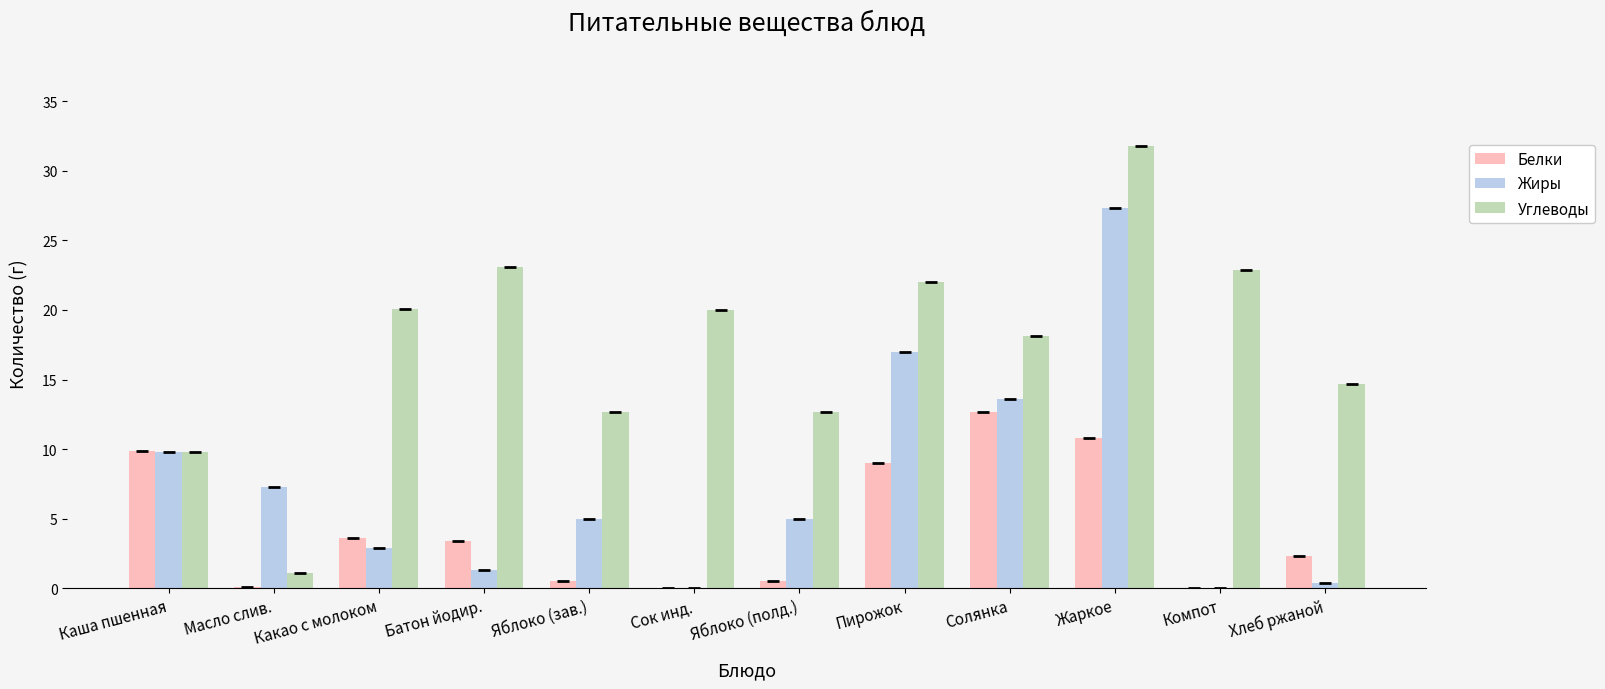

Is it true that Углеводы equals 18.5 at Яблоко (зав.)?

False